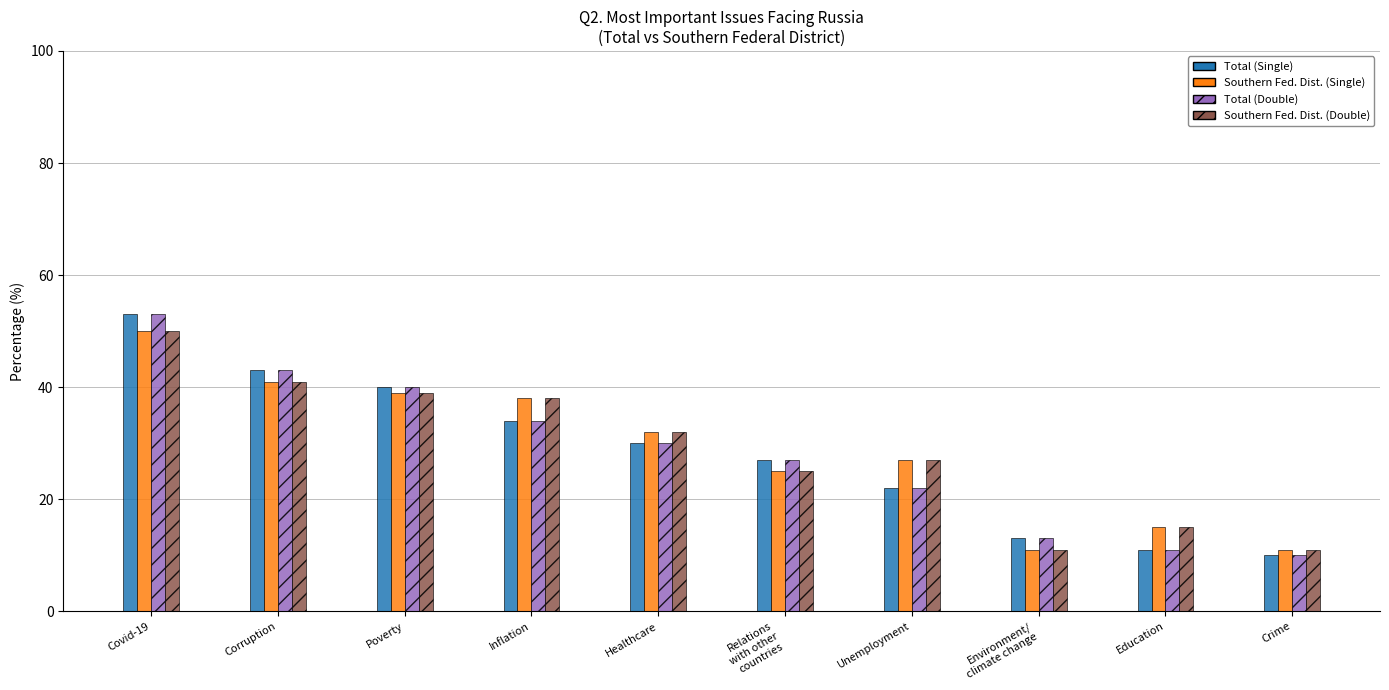

What is the label of the 7th bar from the right?

Inflation